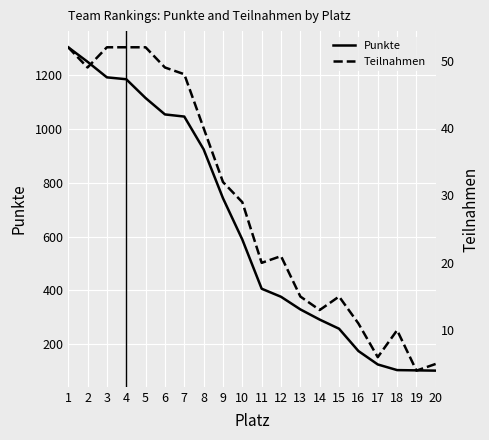

Is the value of Teilnahmen at 12 greater than the value of Punkte at 10?

No